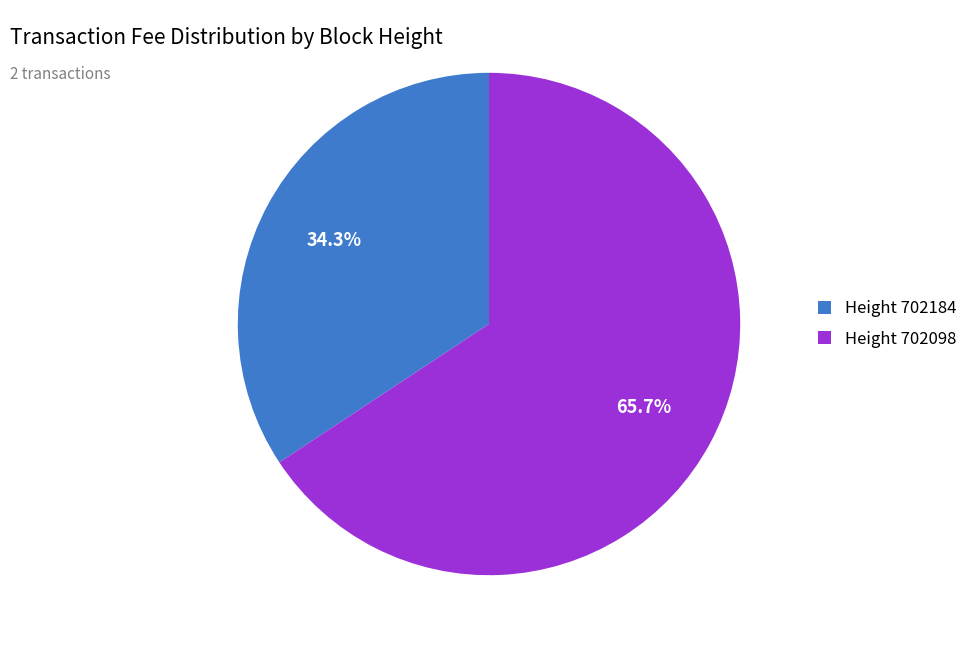

Between Height 702184 and Height 702098, which is larger?

Height 702098